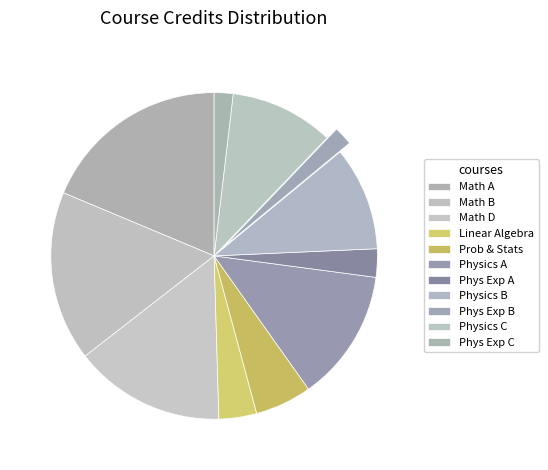

How many segments does this pie chart have?

11